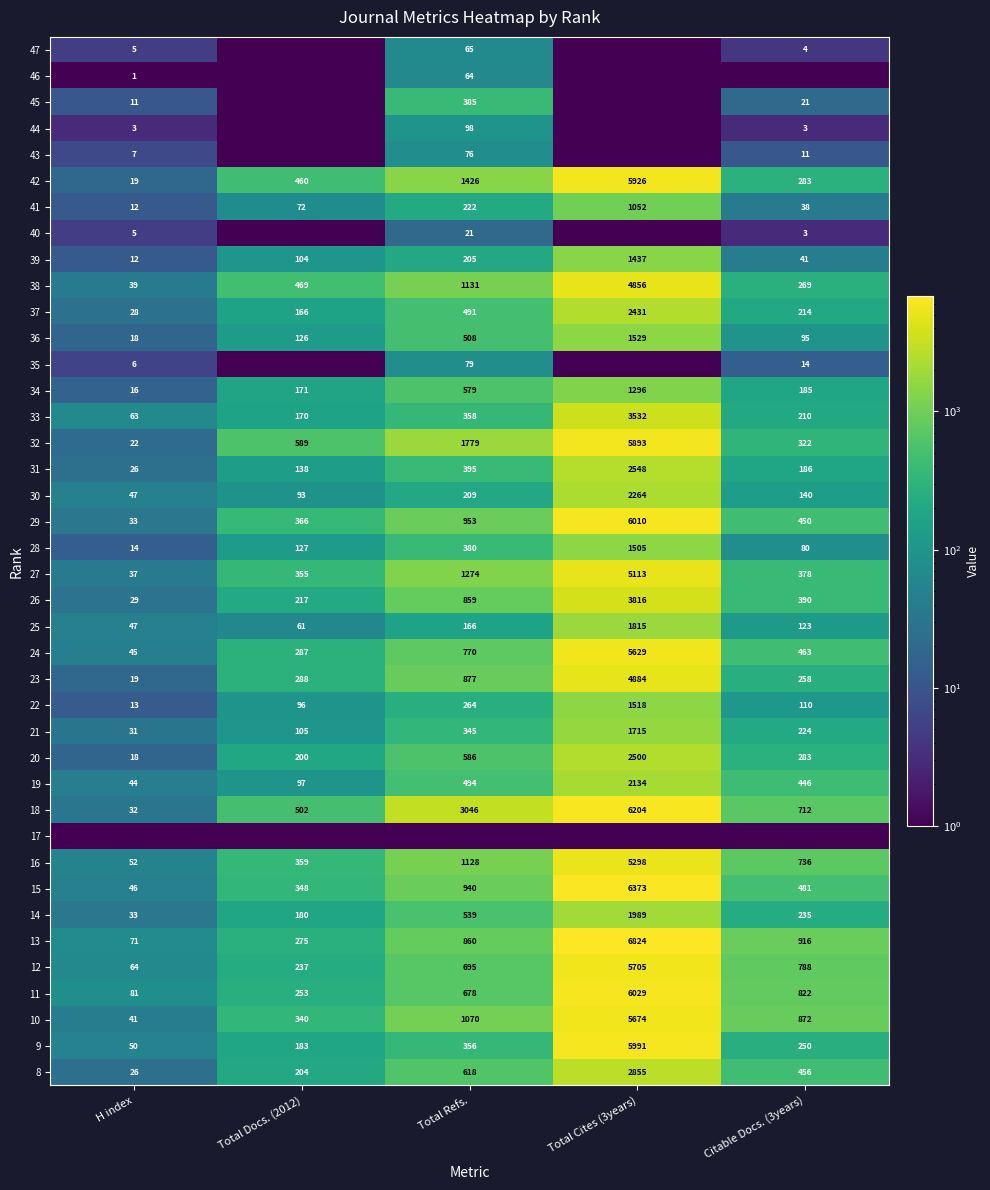

What is the difference between the 11 values at Total Cites (3years) and H index?

5948.0